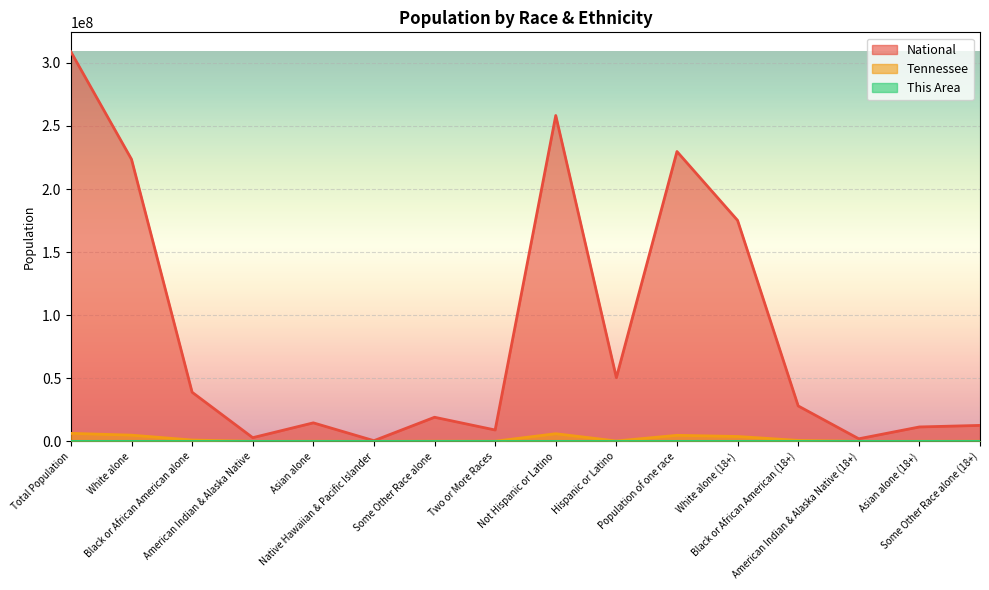

Where is the first local maximum for This Area?

Asian alone